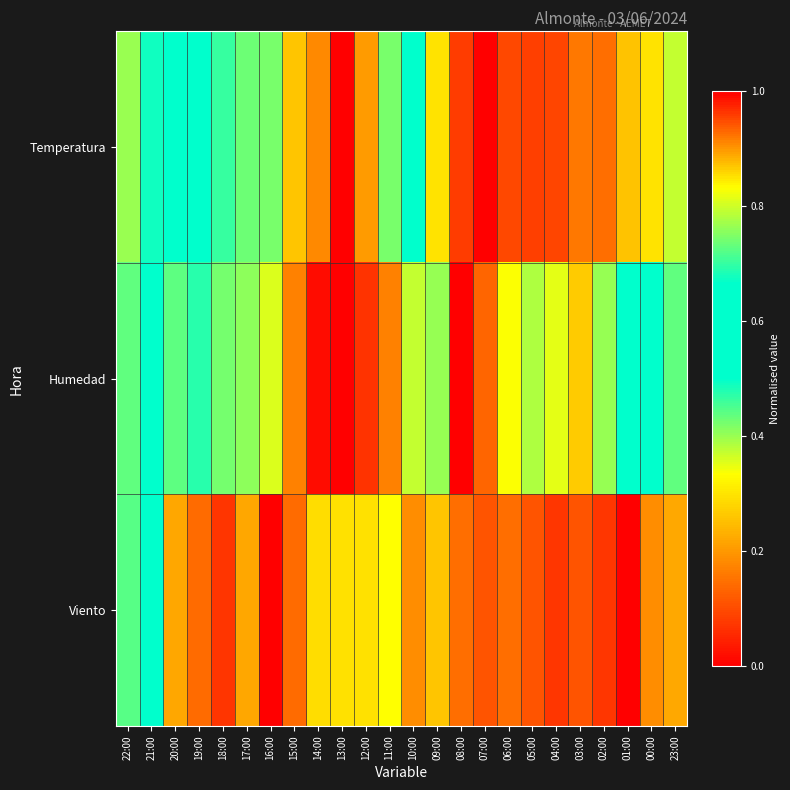

Which category has the lowest value across all series?

07:00